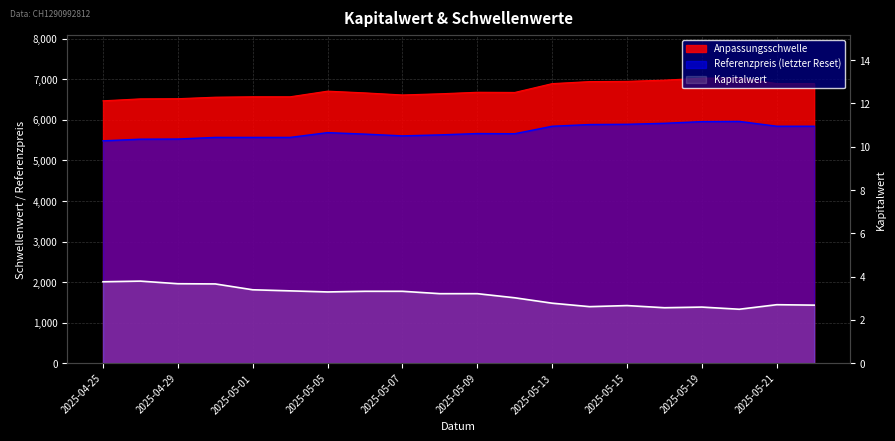

Is it true that the value at 13 is 1.6?

False